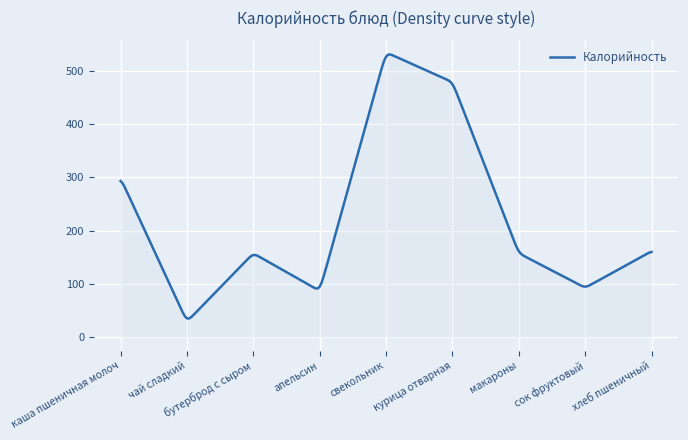

What is the greatest value displayed?

532.0